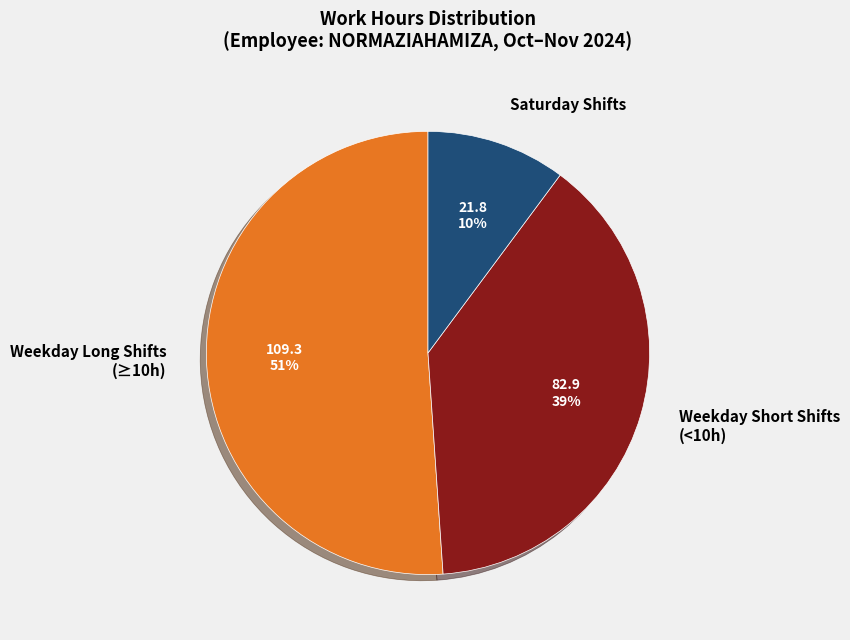

Which slice is the largest?

Weekday Long Shifts (≥10h)